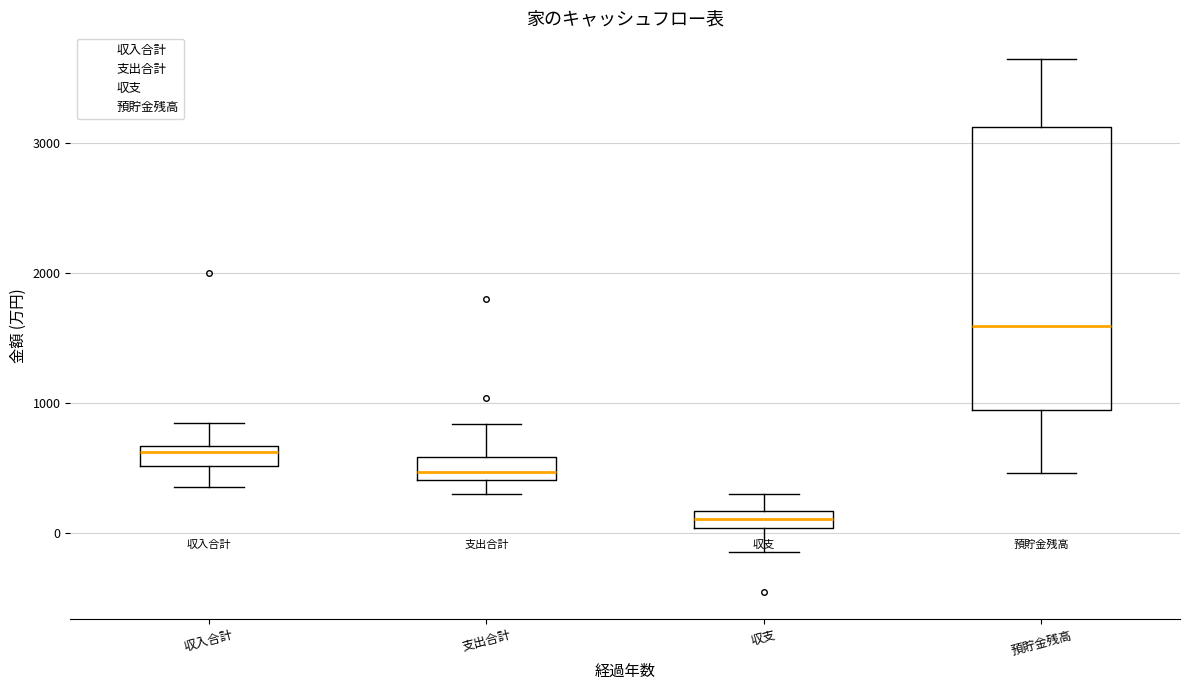

Comparing the boxes themselves (not the whiskers), which one is the tallest?

預貯金残高